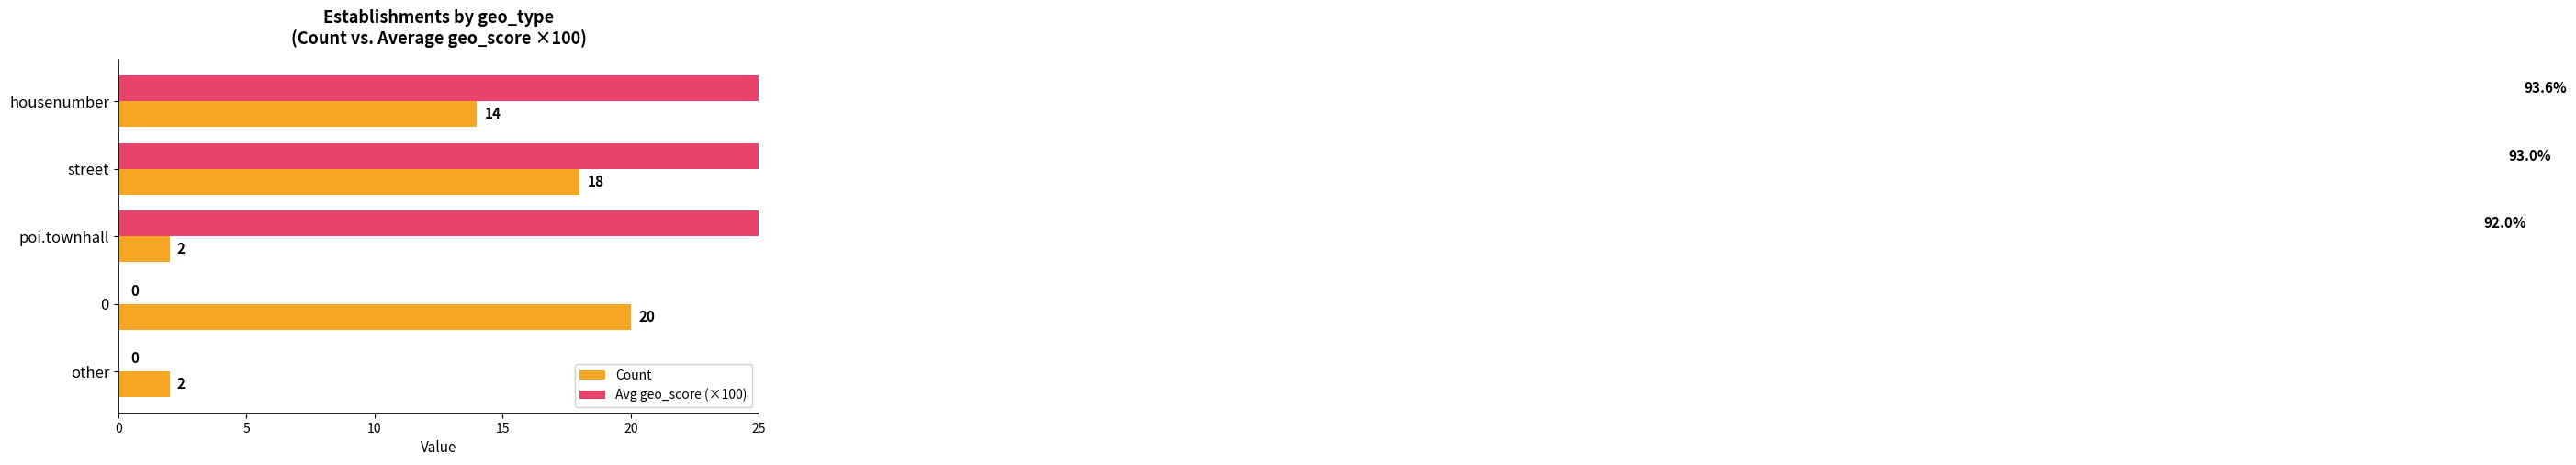

The value of Count at 10 is 0.5. True or false?

False